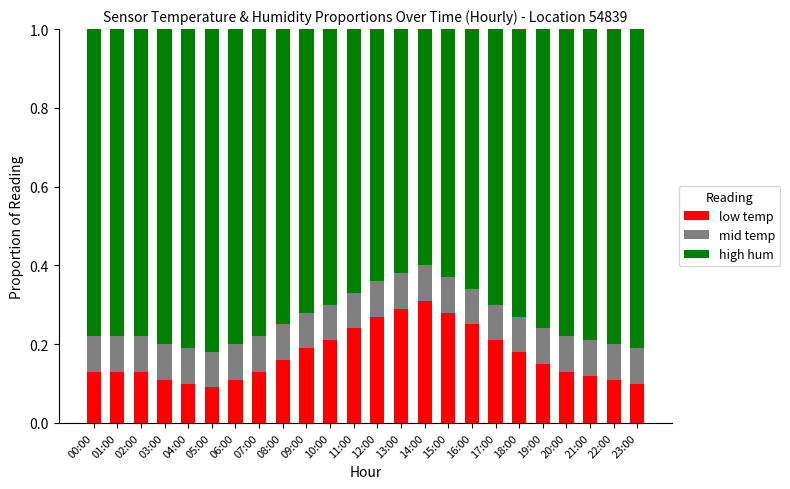

The low temp series shows 0.2 at 17:00. True or false?

True